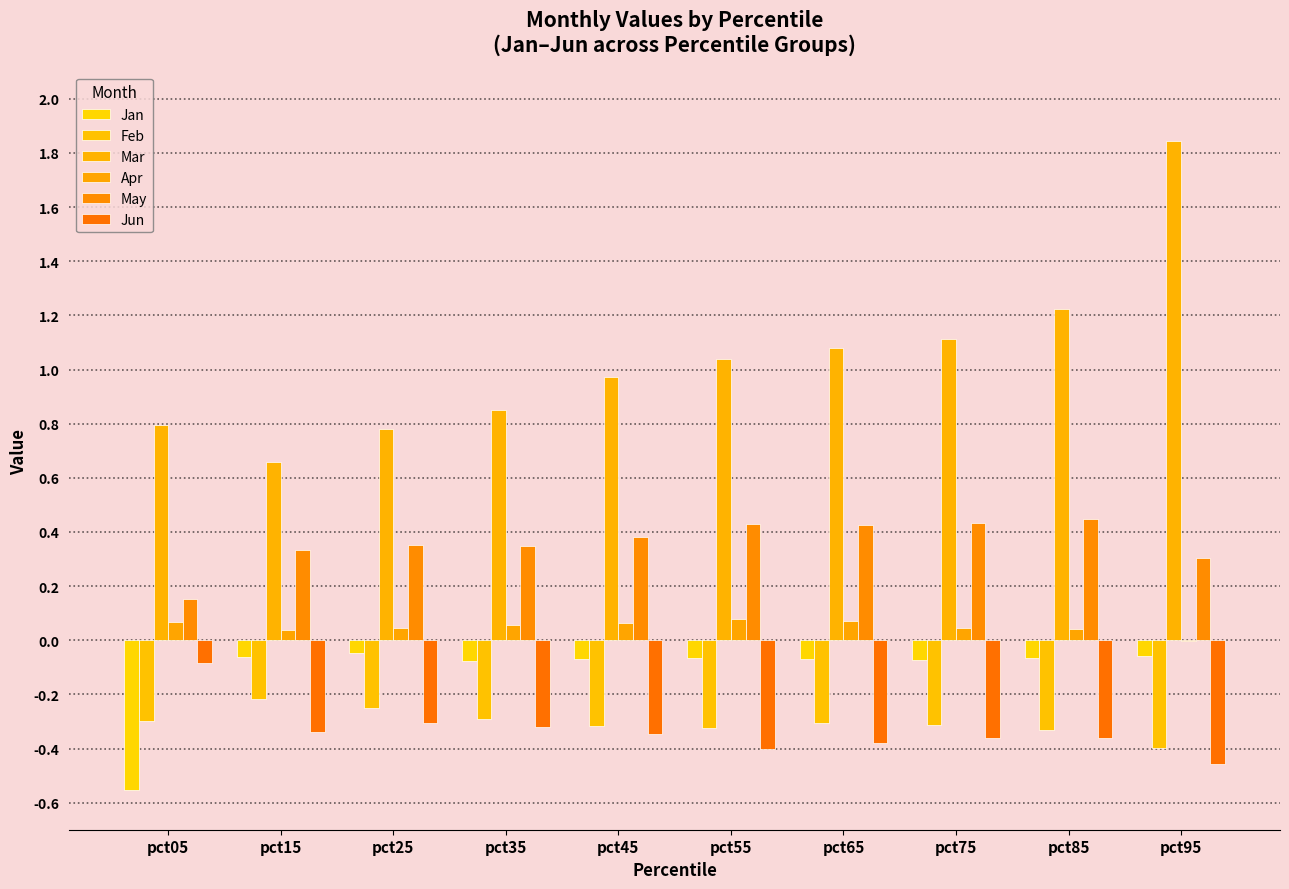

At which label does Jan reach its peak?

pct25